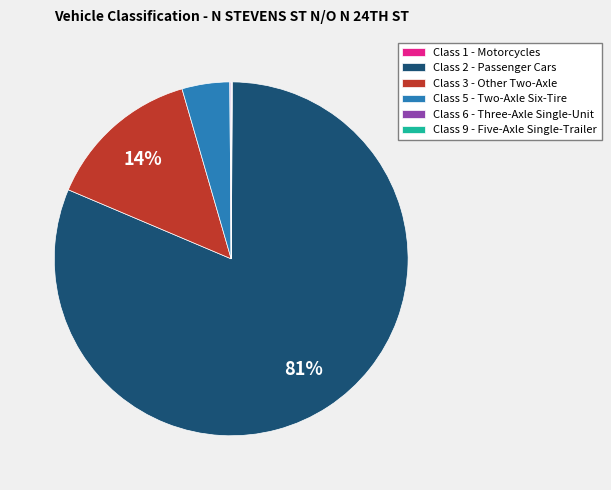

Which category has the biggest portion of the pie?

Class 2 - Passenger Cars